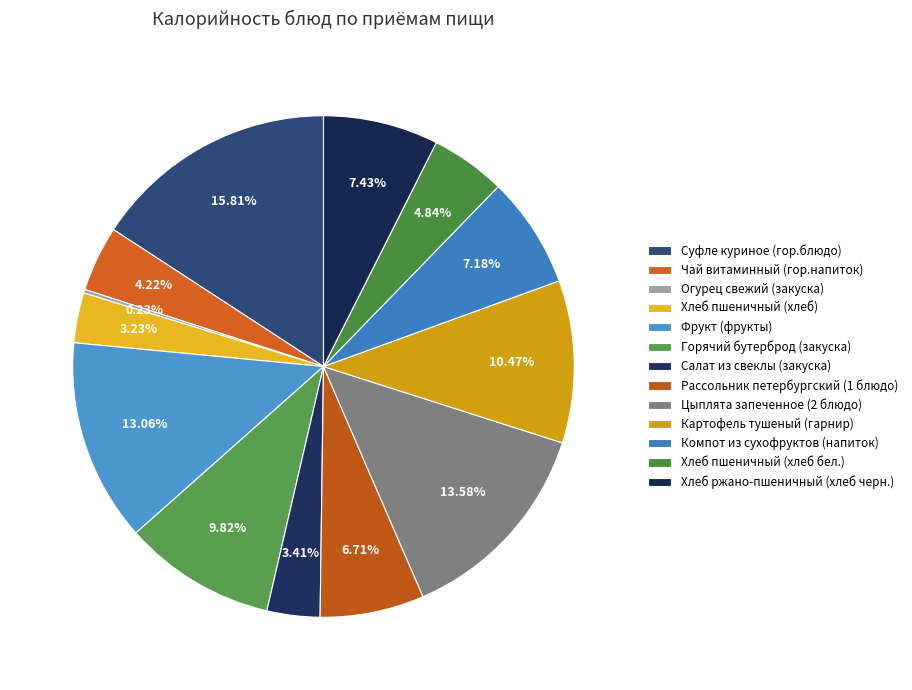

To the nearest percent, what portion does Рассольник петербургский (1 блюдо) represent?

7%